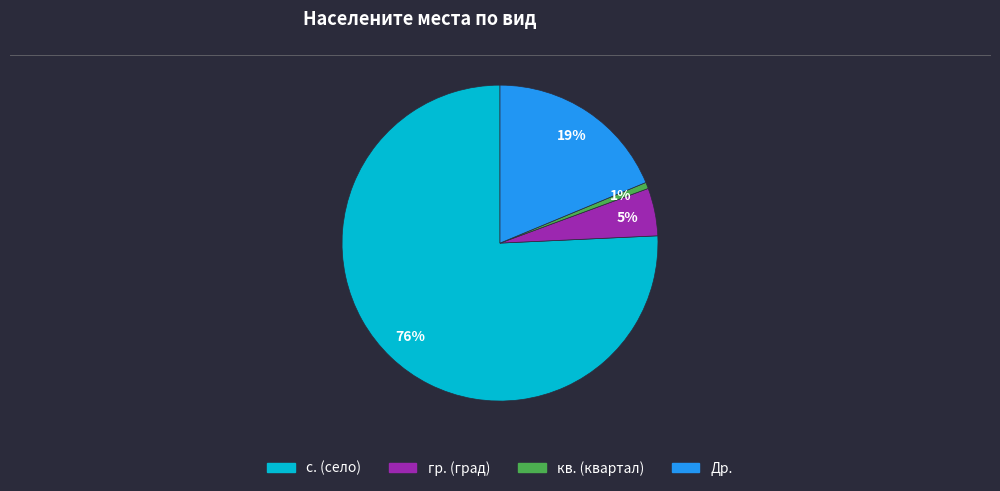

Does any single category account for the majority?

Yes